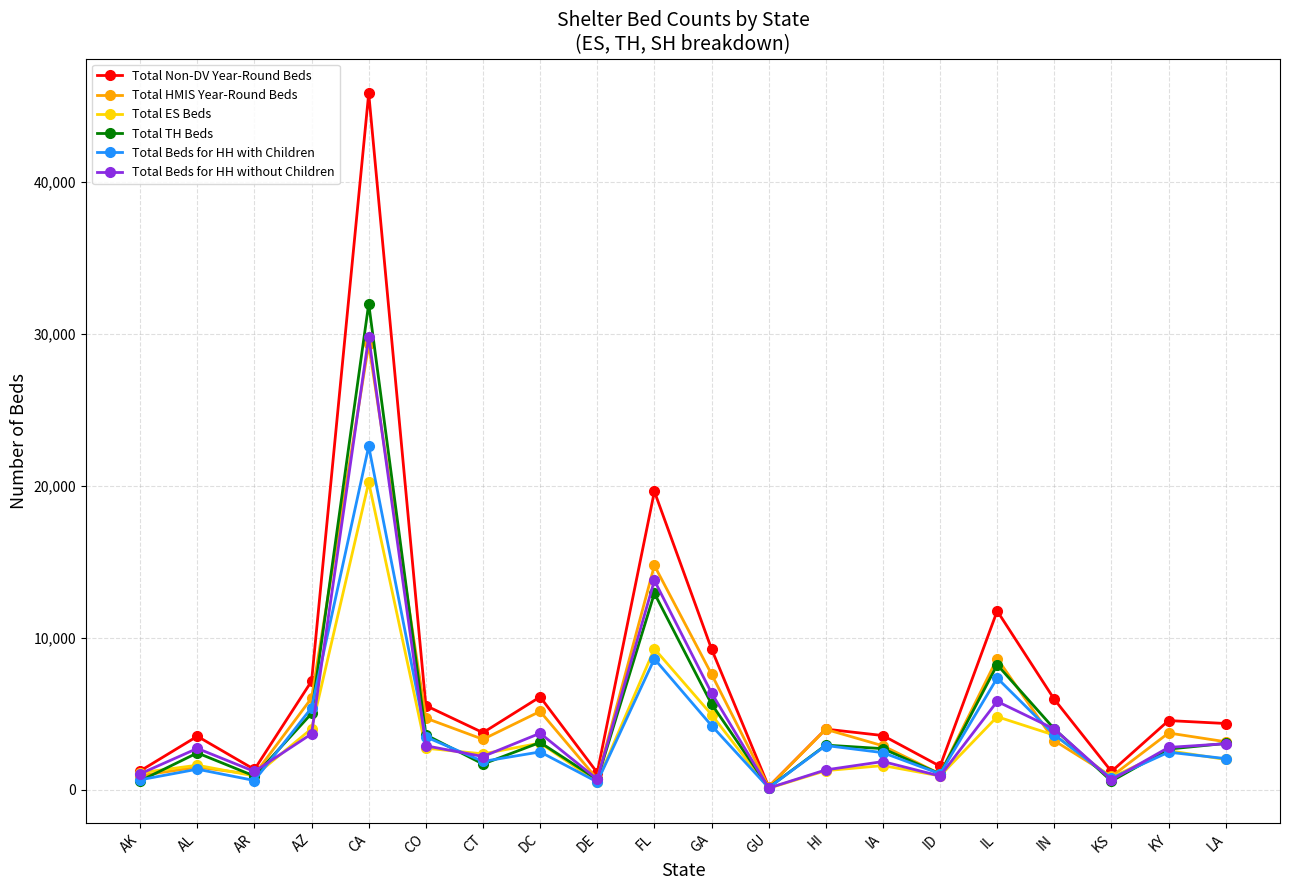

Count the number of data series in this chart.

6